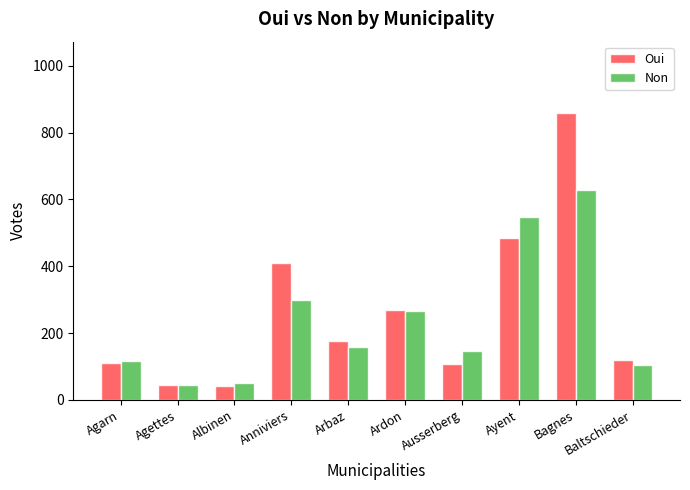

What value does the Oui series have at Baltschieder?

118